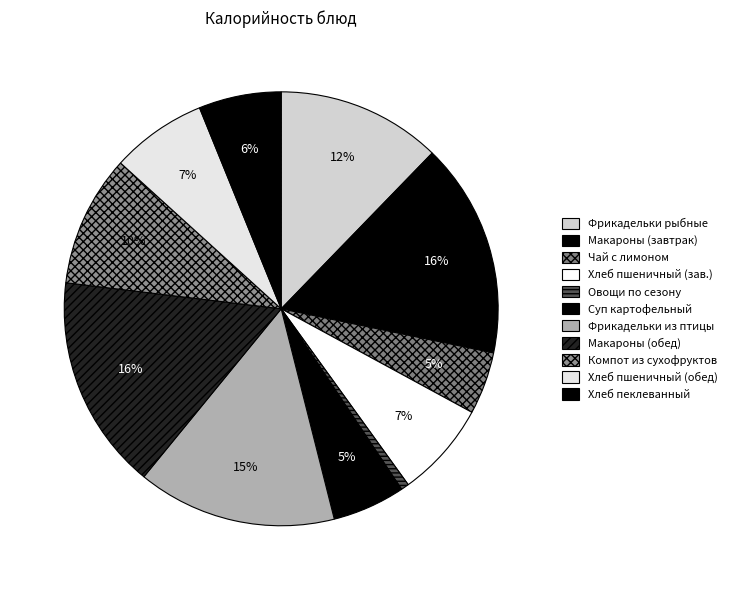

Which slice is the smallest?

Овощи по сезону